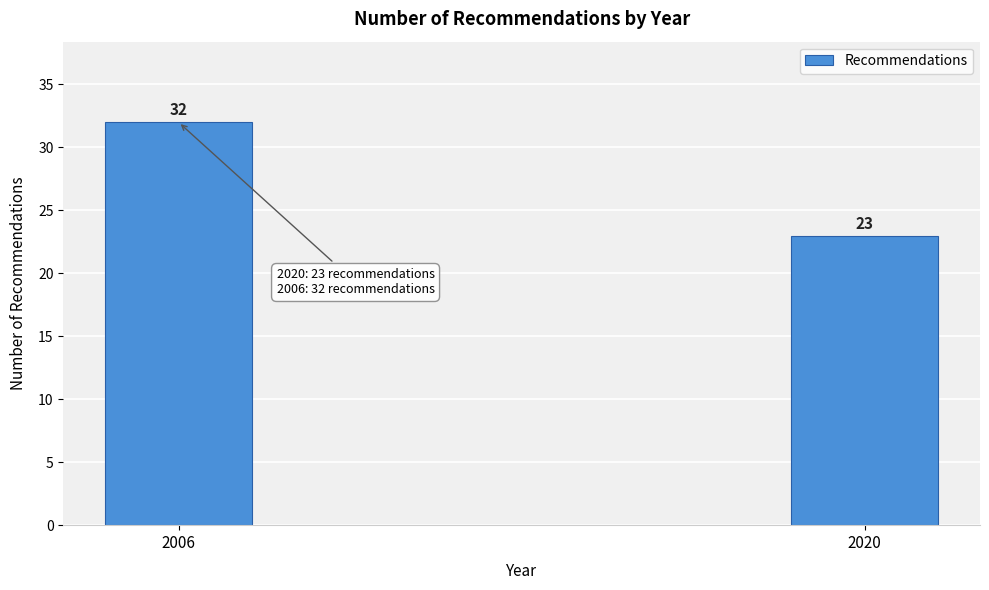

Reading left to right, extract all data points from this chart.

2006=32	2020=23